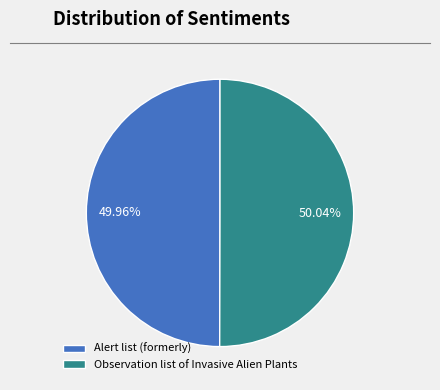

How many slices are in this pie chart?

2